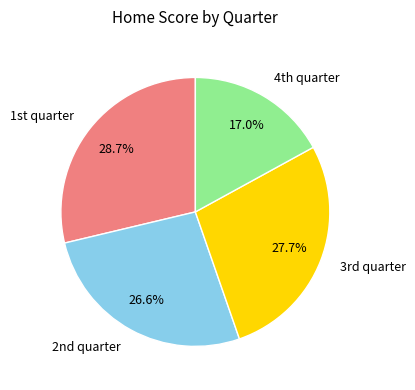

Which category has the biggest portion of the pie?

1st quarter